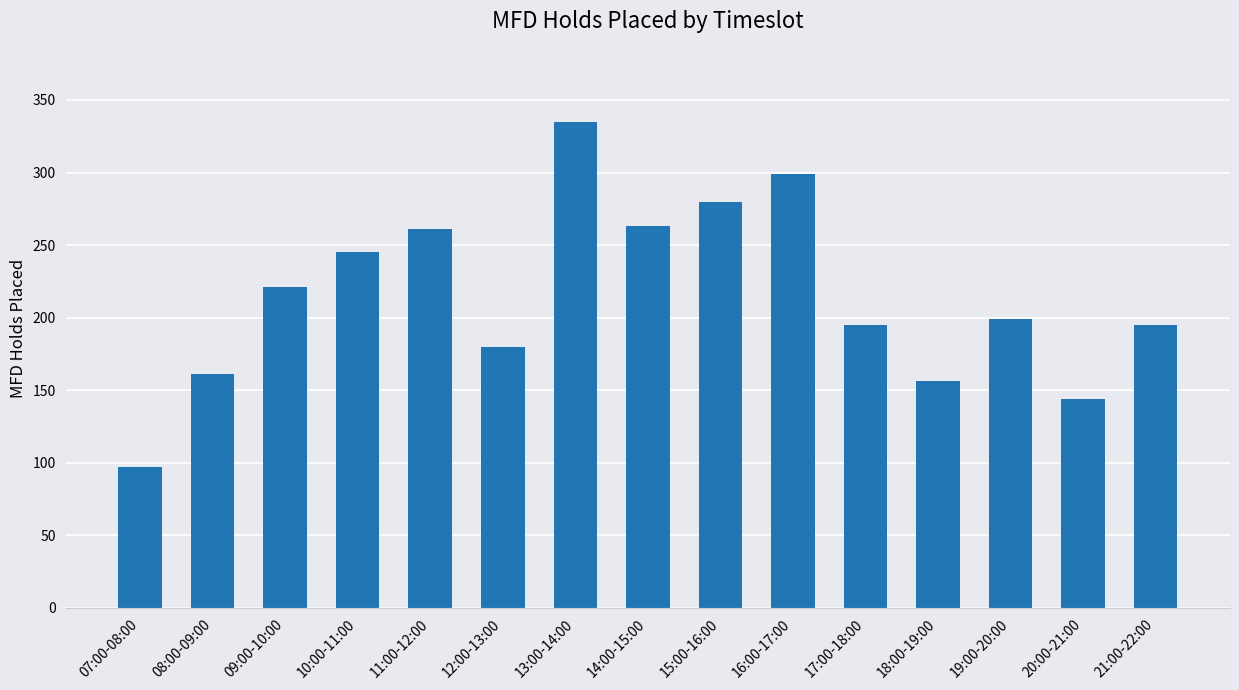

Reading left to right, transcribe all the data shown in this chart.

07:00-08:00=97	08:00-09:00=161	09:00-10:00=221	10:00-11:00=245	11:00-12:00=261	12:00-13:00=180	13:00-14:00=335	14:00-15:00=263	15:00-16:00=280	16:00-17:00=299	17:00-18:00=195	18:00-19:00=156	19:00-20:00=199	20:00-21:00=144	21:00-22:00=195